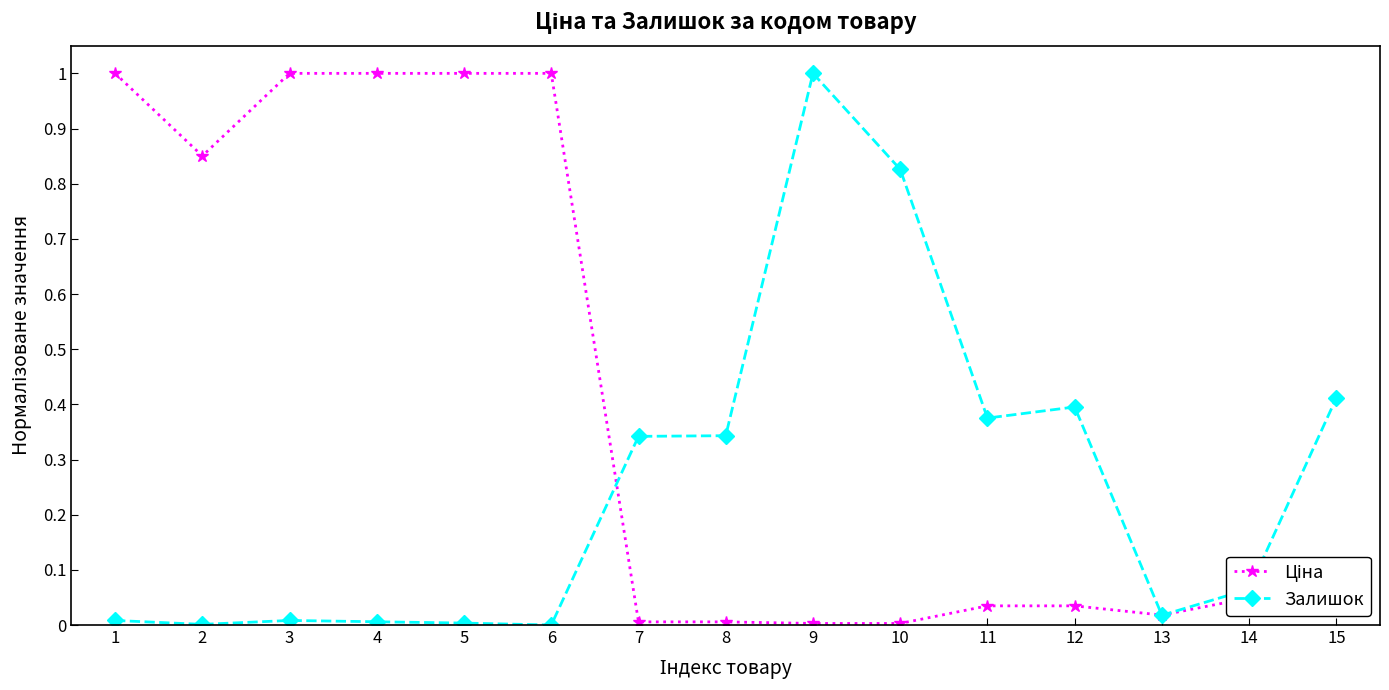

True or false: Залишок has a value of 0.0 at 3.

True